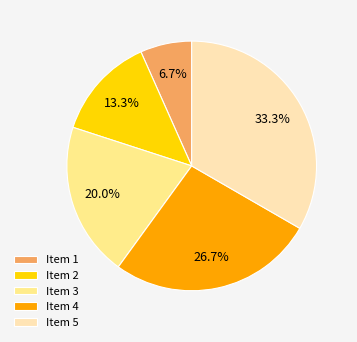

Is Item 1 the majority of the pie?

No